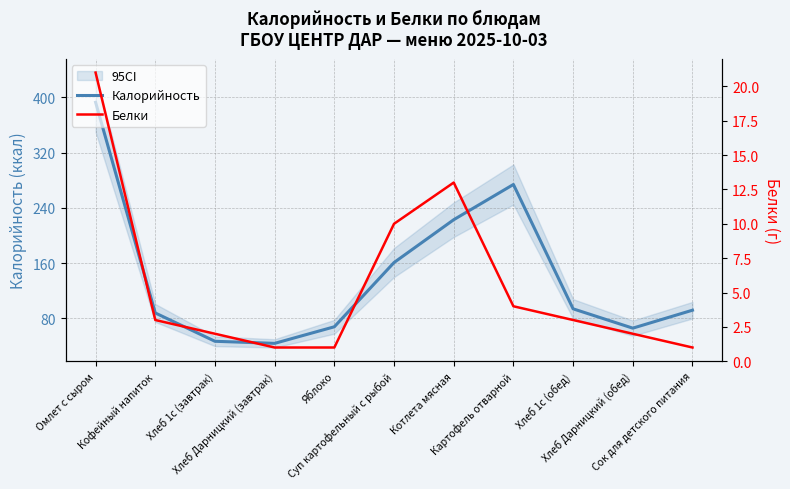

Does the chart display data point markers on the line(s)?

No